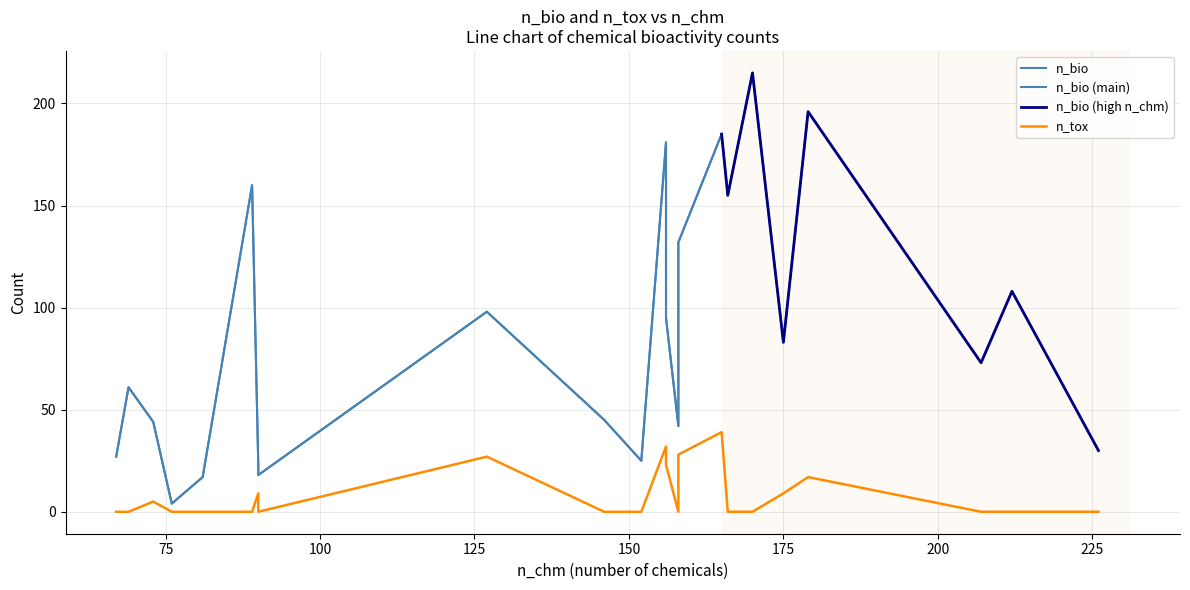

Rank the series by their maximum value, from lowest to highest.

n_tox, n_bio